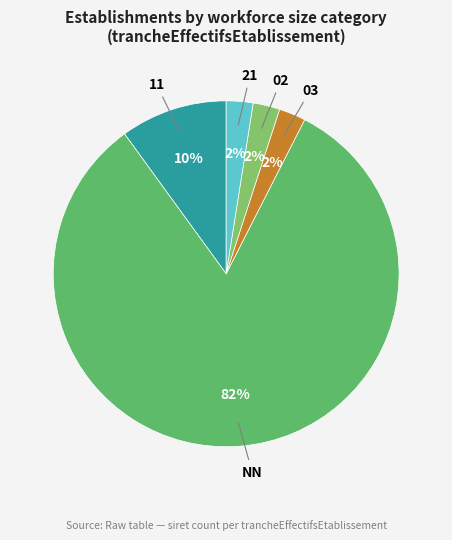

To the nearest percent, what portion does 03 represent?

3%